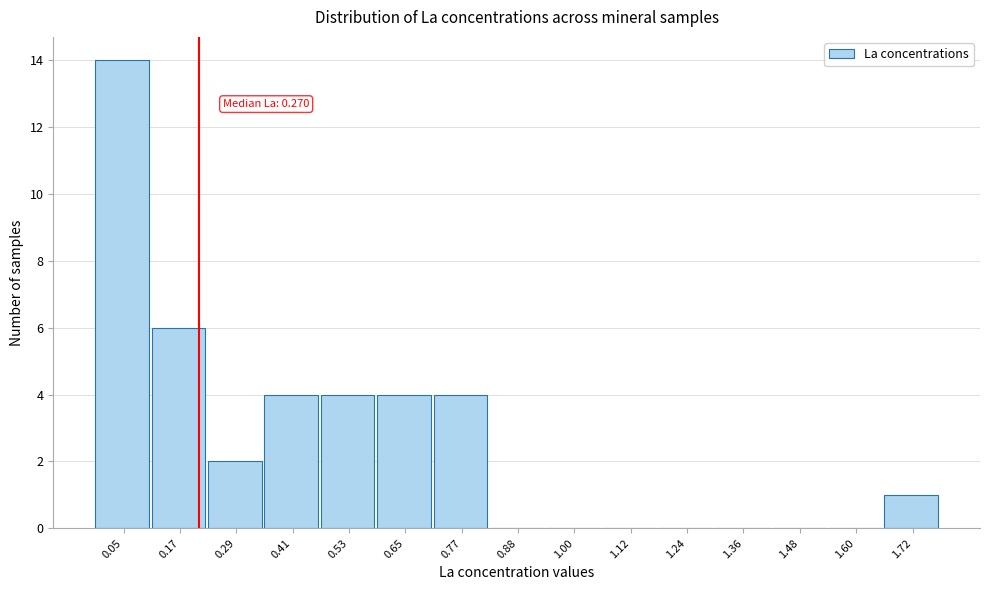

Reading left to right, transcribe all the data shown in this chart.

0.05=14	0.17=6	0.29=2	0.41=4	0.53=4	0.65=4	0.77=4	0.88=0	1.00=0	1.12=0	1.24=0	1.36=0	1.48=0	1.60=0	1.72=1